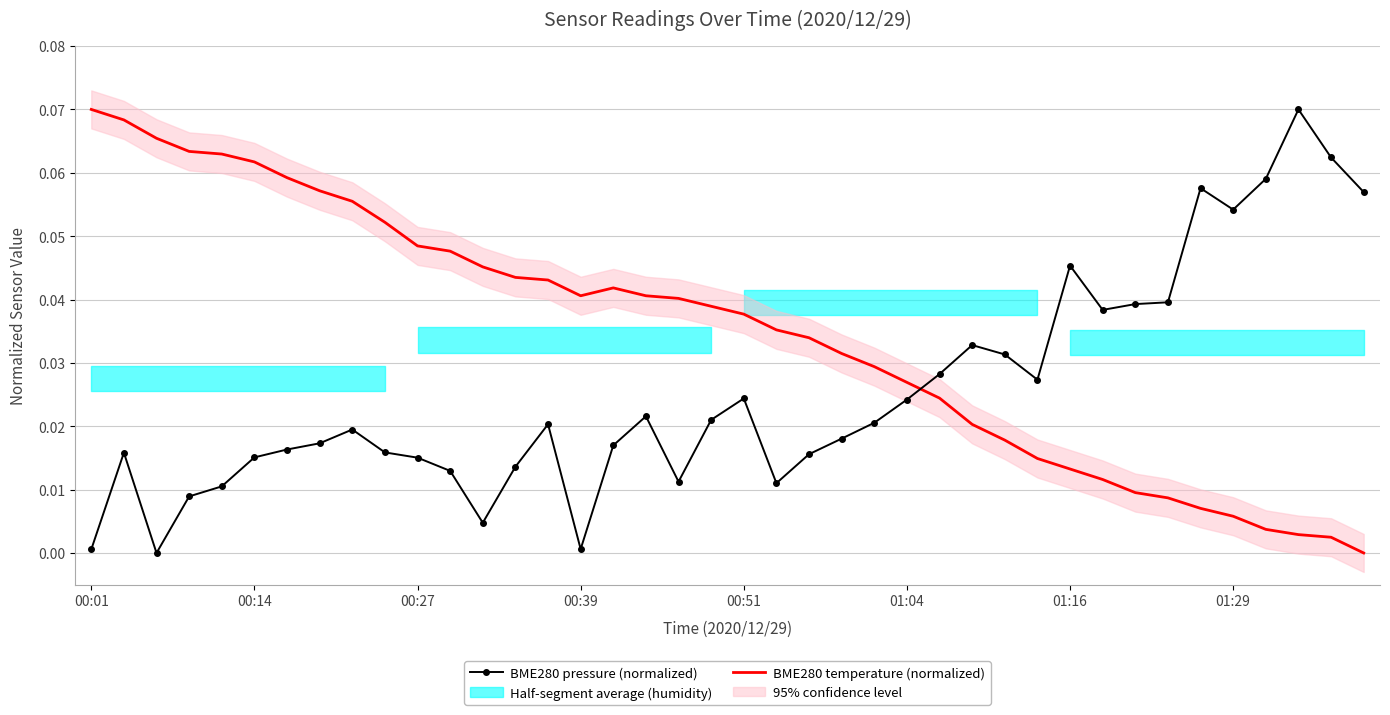

What is the difference between the maximum and minimum values in the BME280 pressure (normalized) series?

0.1